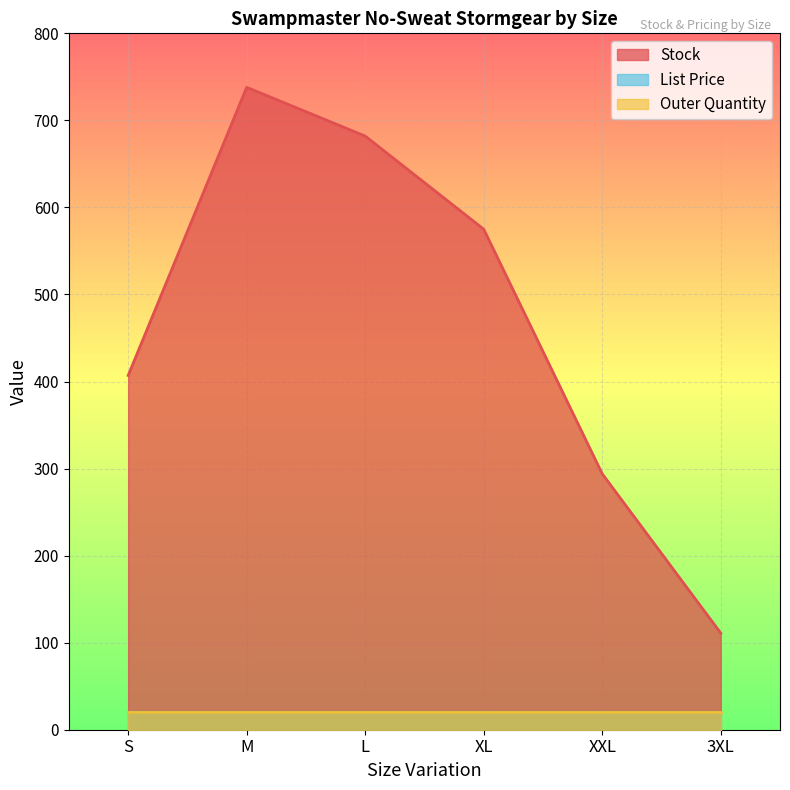

Which series has the largest range (max minus min)?

Stock